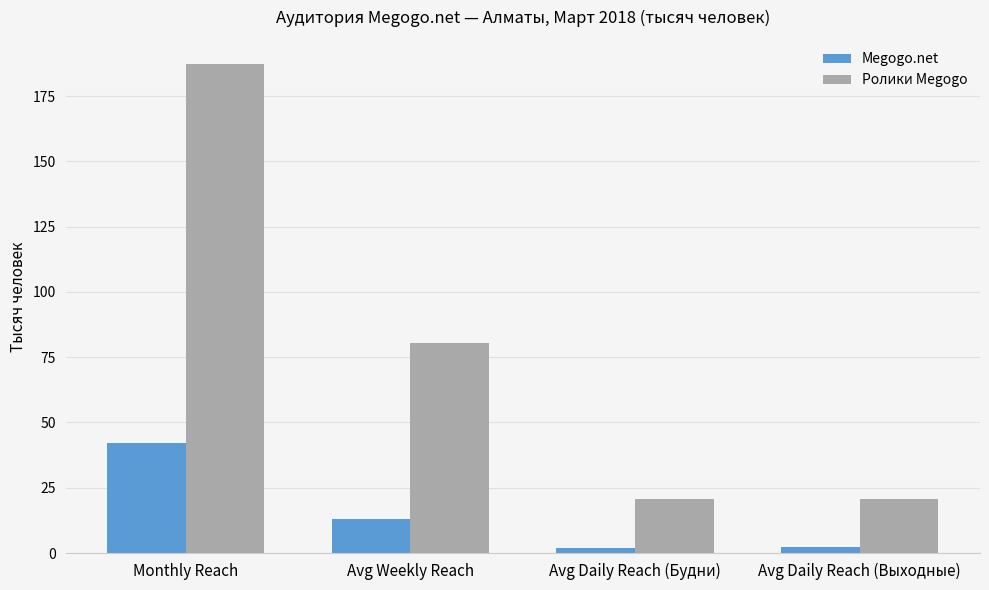

List the series in order of their overall mean, highest first.

Ролики Megogo, Megogo.net